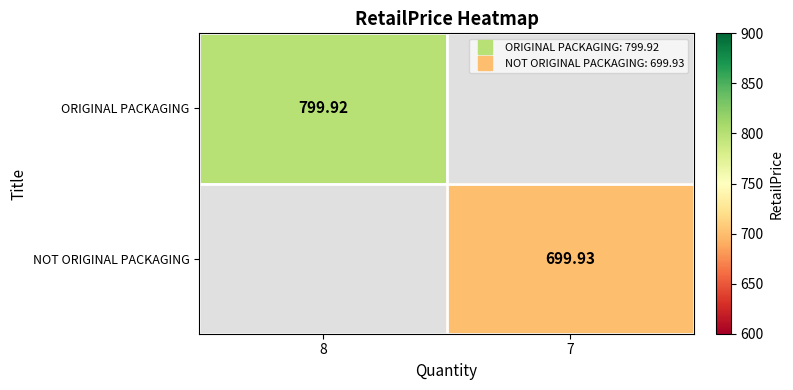

Which category has the highest value across all series?

8